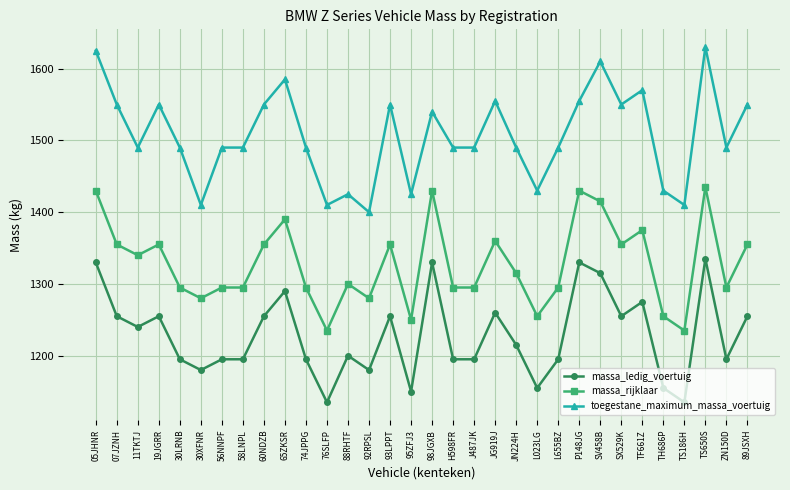

Rank the series by their average value, from lowest to highest.

massa_ledig_voertuig, massa_rijklaar, toegestane_maximum_massa_voertuig